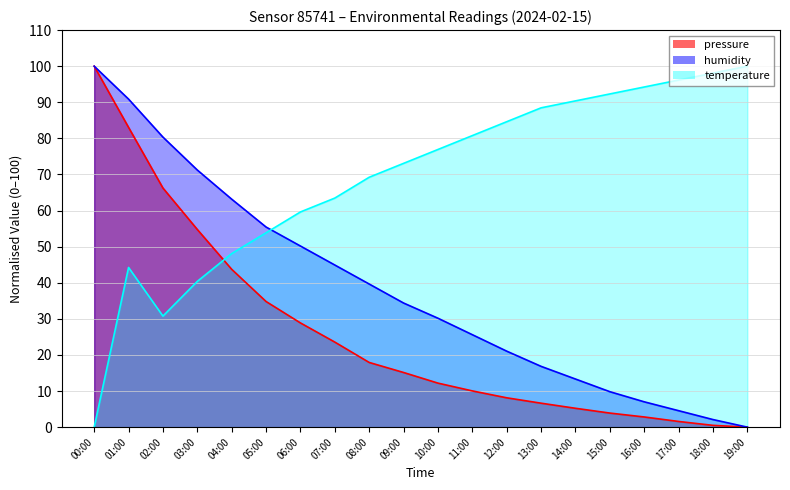

What are all the series names shown in the legend?

pressure, humidity, temperature